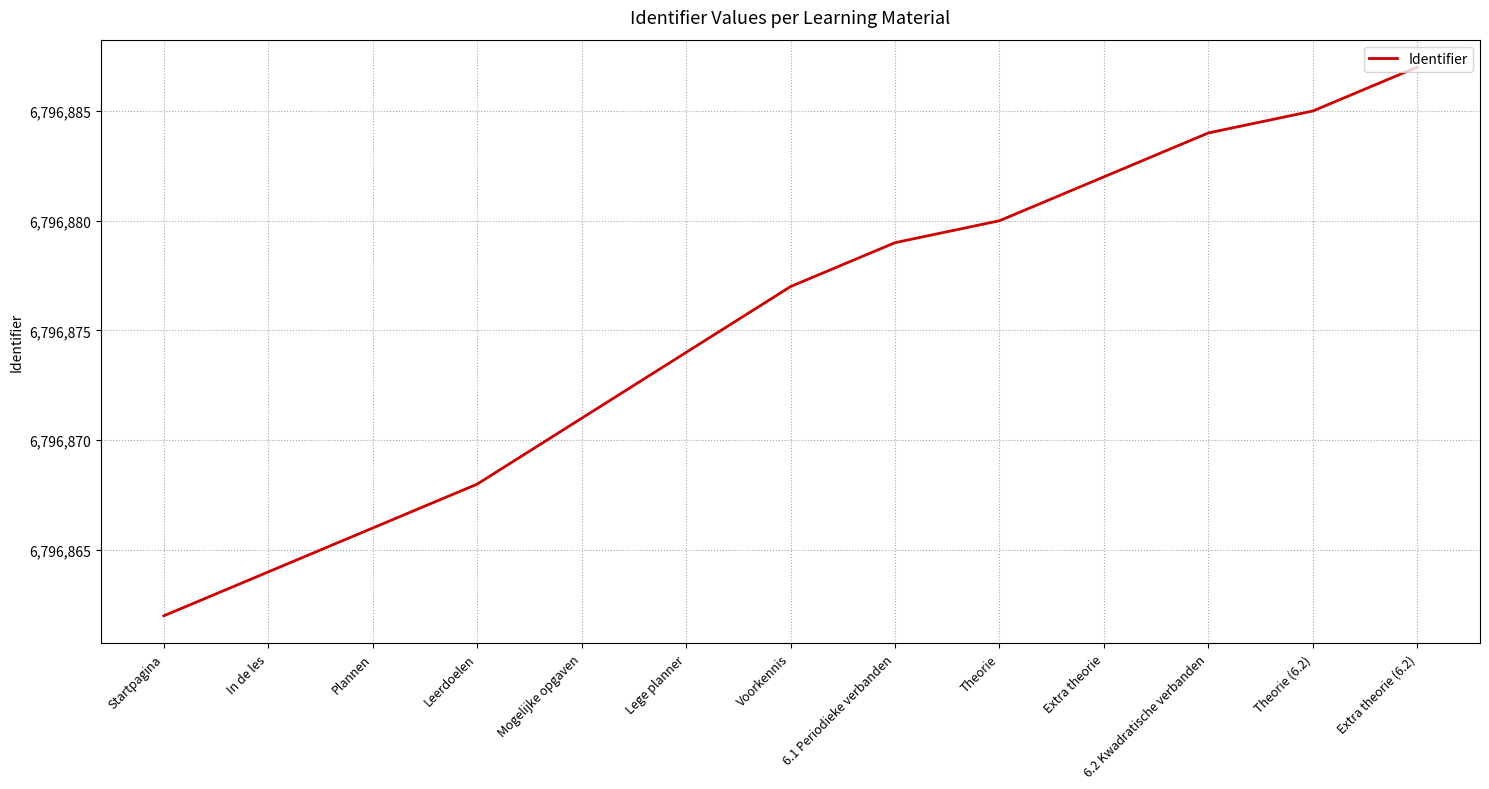

True or false: there are more than 1 points higher than both neighbors.

False